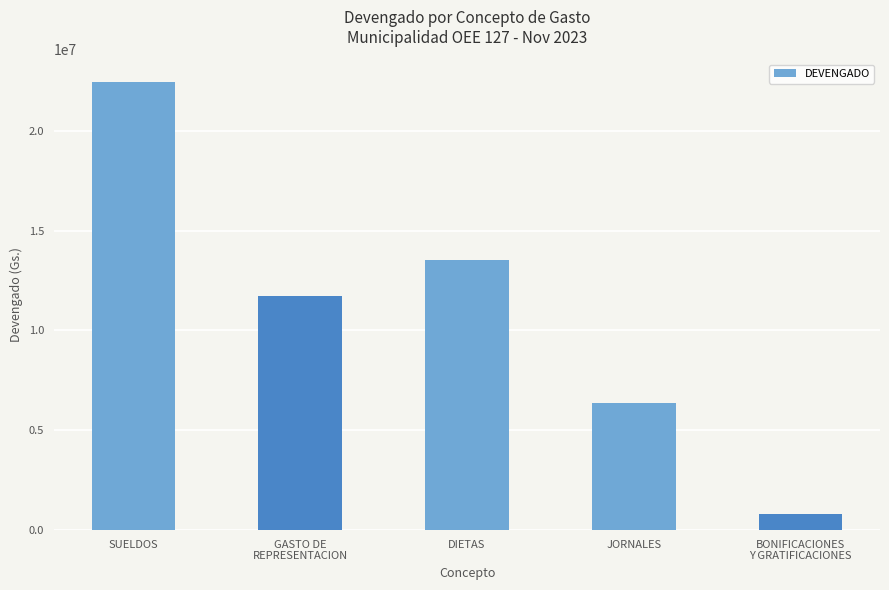

Reading left to right, what are all the values shown in this chart?

SUELDOS=22458913	GASTO DE
REPRESENTACION=11730000	DIETAS=13540000	JORNALES=6350000	BONIFICACIONES
Y GRATIFICACIONES=800000